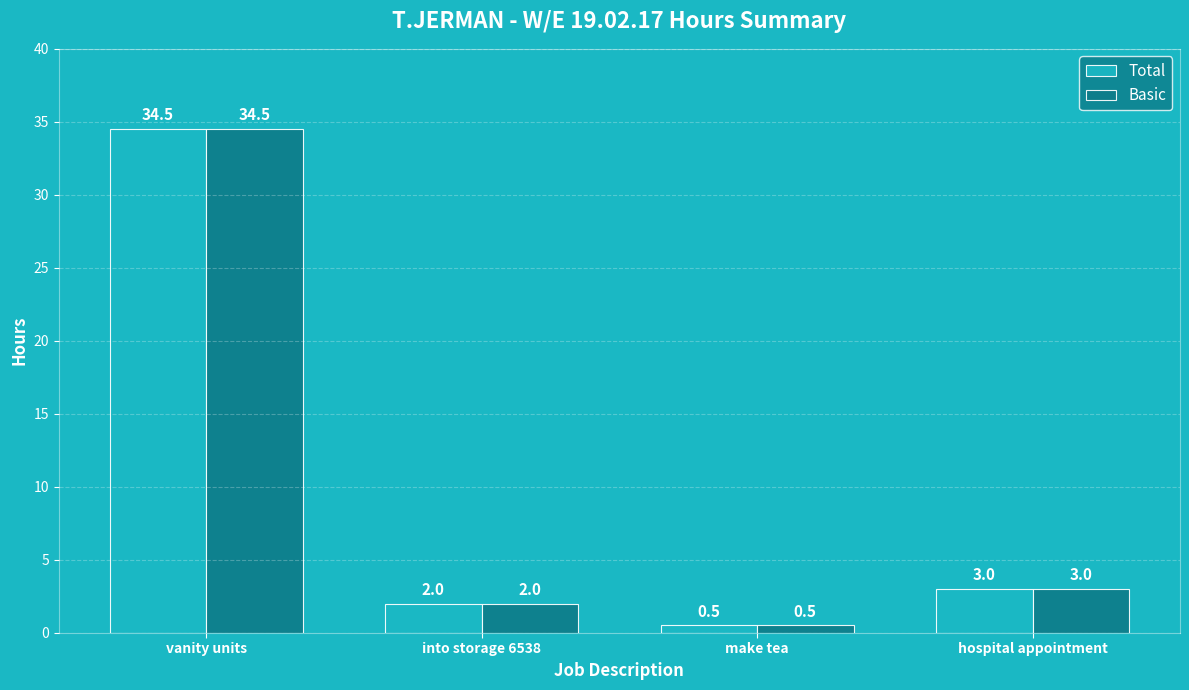

What is the label of the 1st bar from the right?

hospital appointment